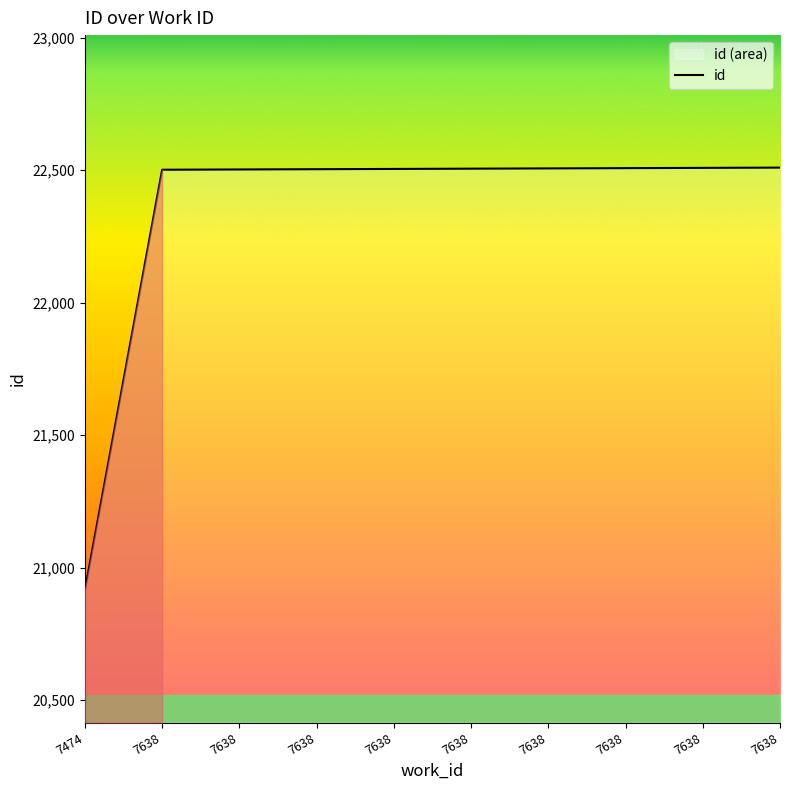

Is it true that the value at 7638 is 14961?

False